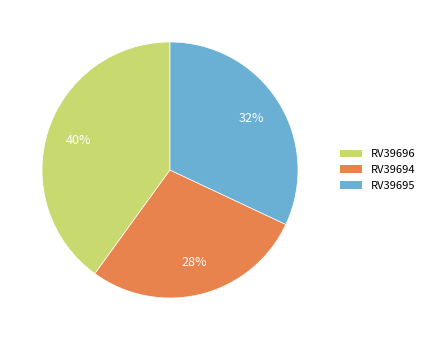

Combined, do RV39694 and RV39696 account for over 50%?

Yes